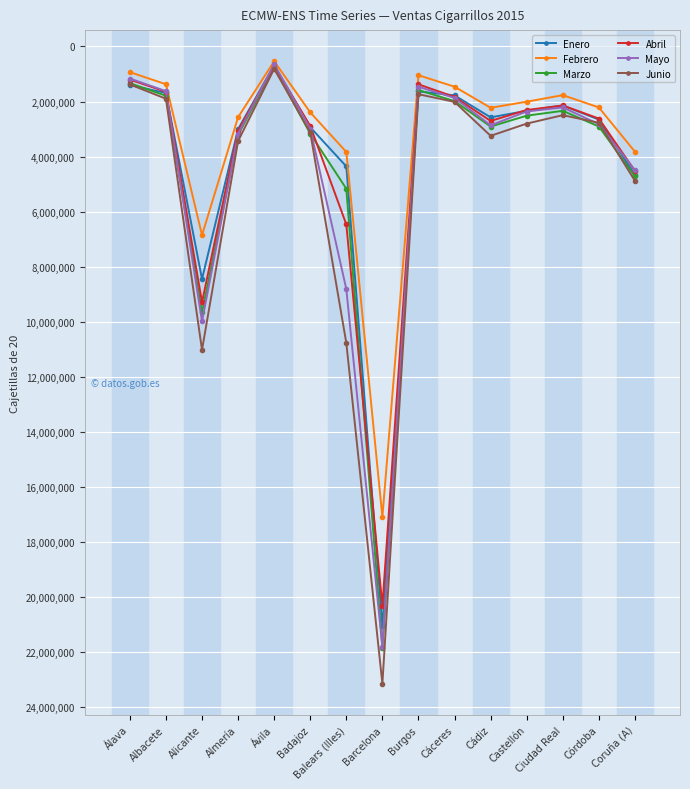

Which series ends up on top after the final intersection of Junio and Enero?

Junio